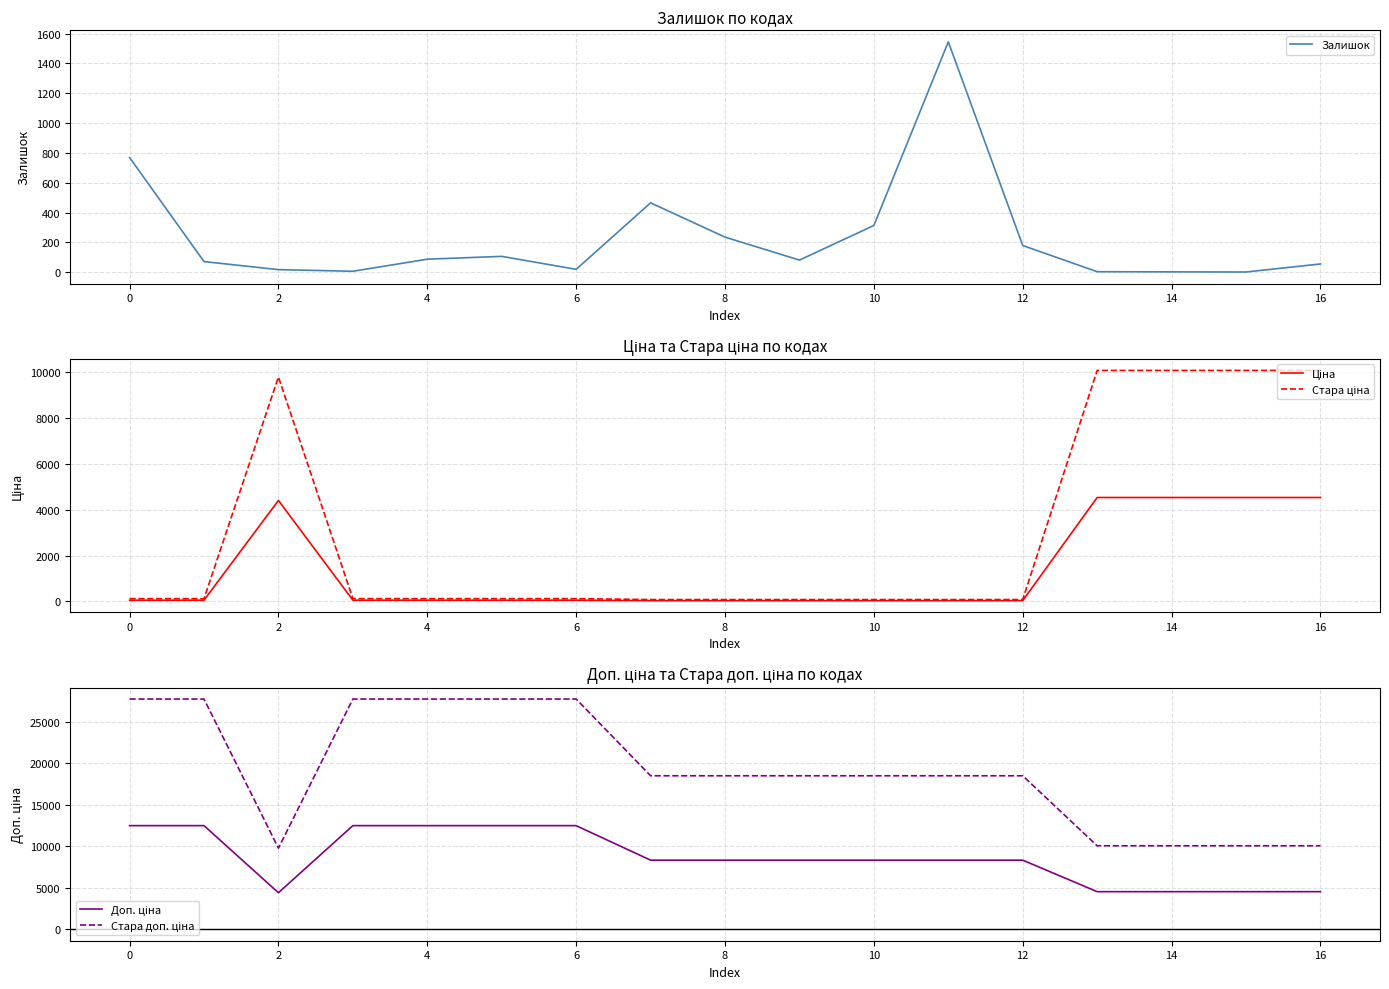

How many series are shown in this chart?

5